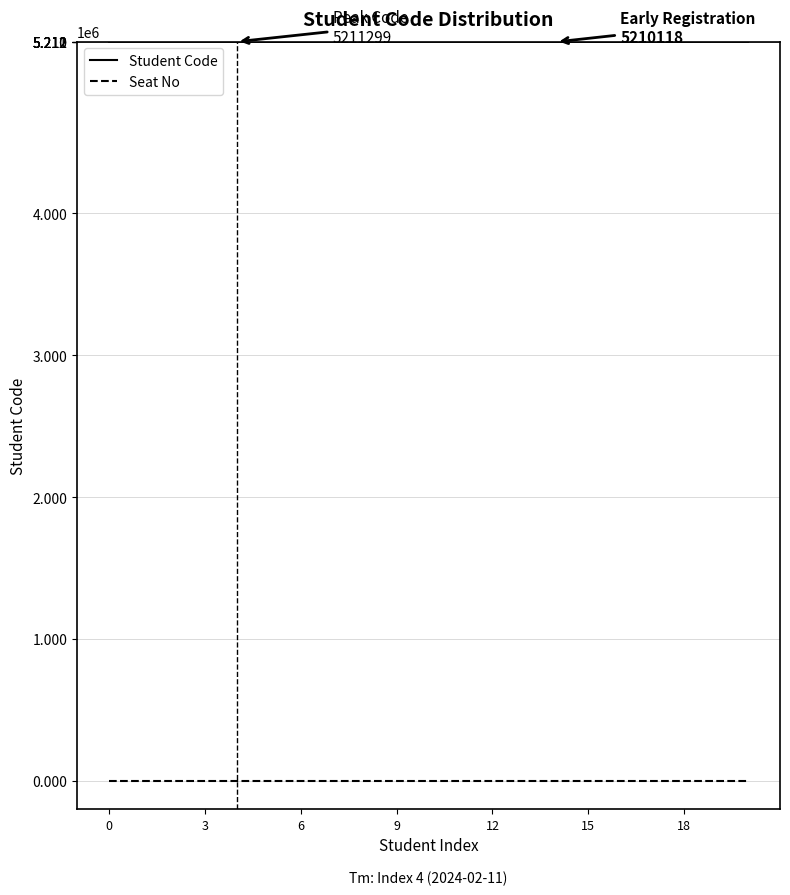

Which series has the largest range (max minus min)?

Student Code